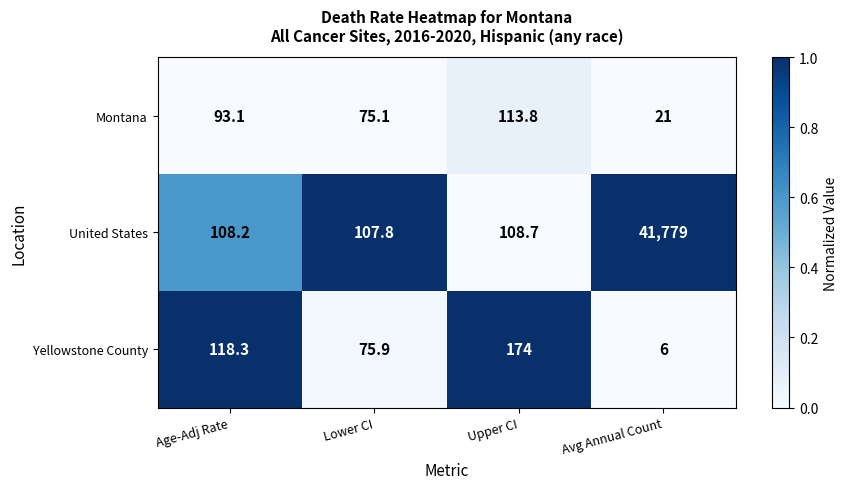

Reading left to right, extract all data points from this chart.

Montana: Age-Adj Rate=93.1	Lower CI=75.1	Upper CI=113.8	Avg Annual Count=21.0
United States: Age-Adj Rate=108.2	Lower CI=107.8	Upper CI=108.7	Avg Annual Count=41779.0
Yellowstone County: Age-Adj Rate=118.3	Lower CI=75.9	Upper CI=174.0	Avg Annual Count=6.0